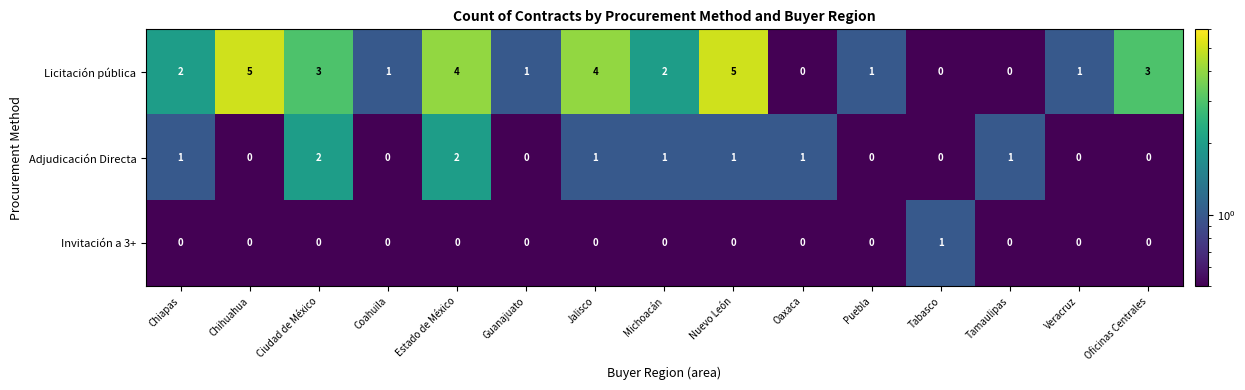

What is the difference between the second highest and minimum values in the Licitación pública series?

5